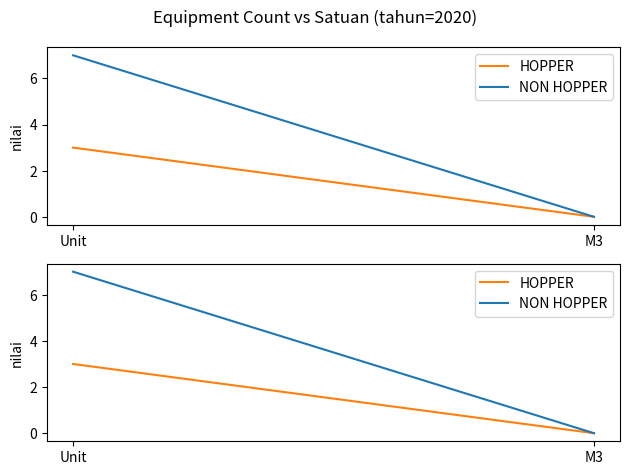

How many distinct data groups are displayed?

2